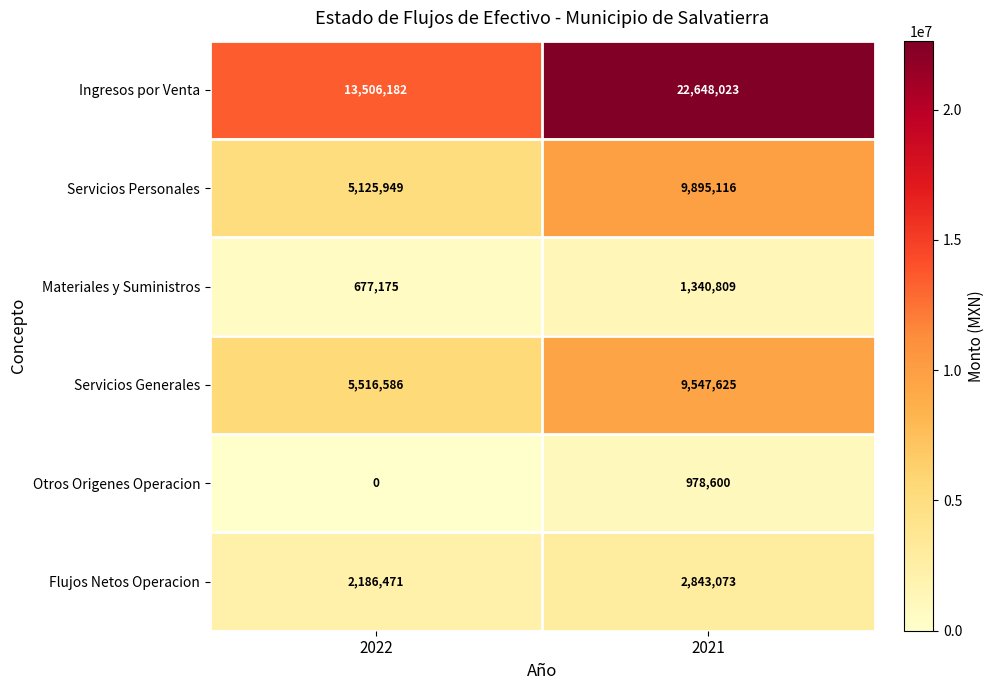

Where is Servicios Generales nearest to the value 7532105?

2022